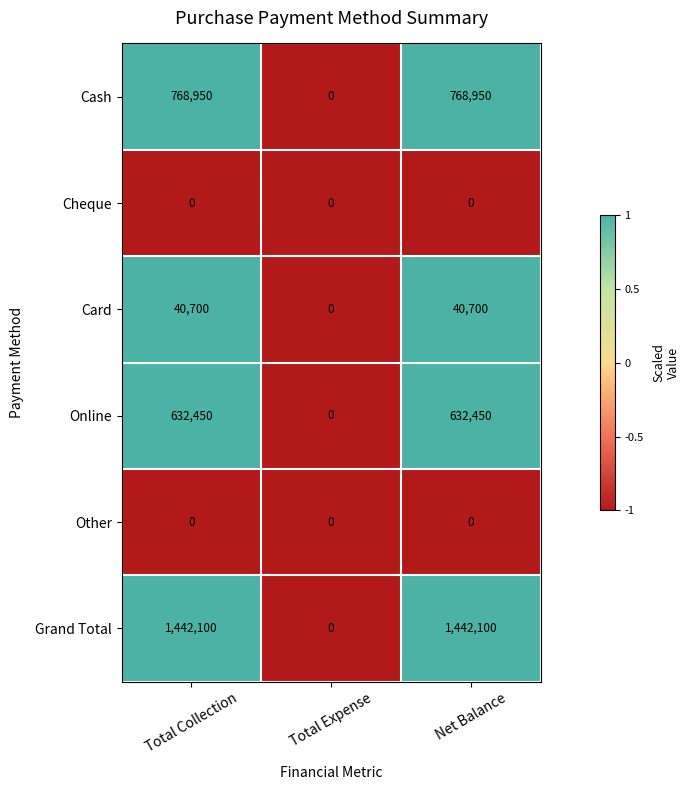

The value of Cheque at Total Collection is 0. True or false?

True